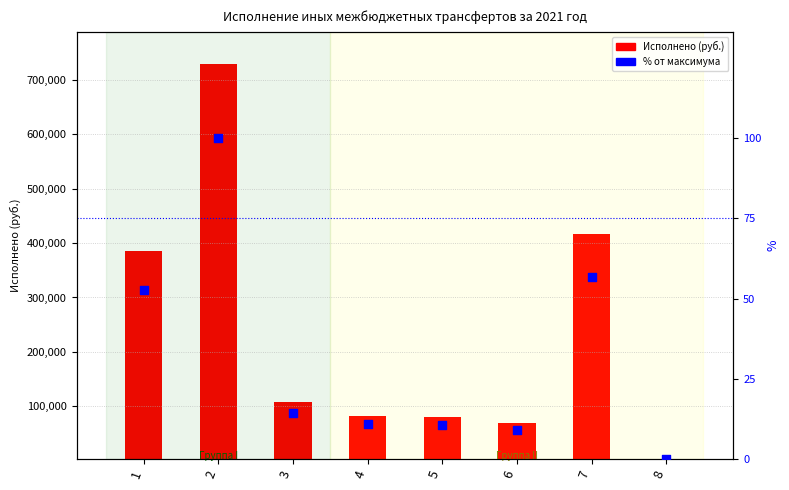

What is the total value across all series at 5?

78238.3